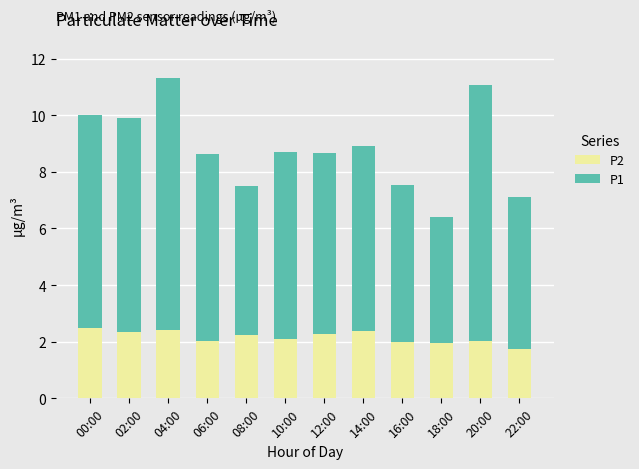

What is the maximum value for P2?

2.5